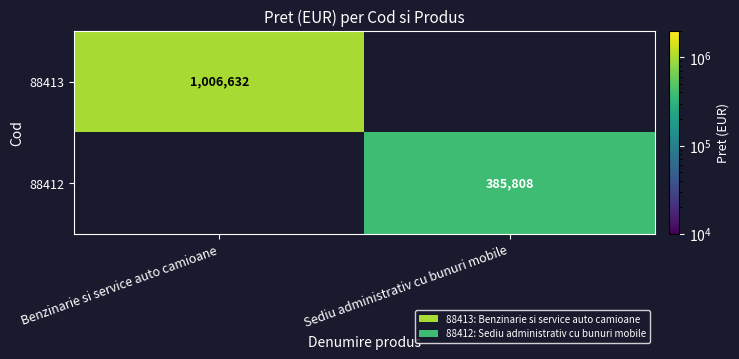

Count the number of data series in this chart.

2